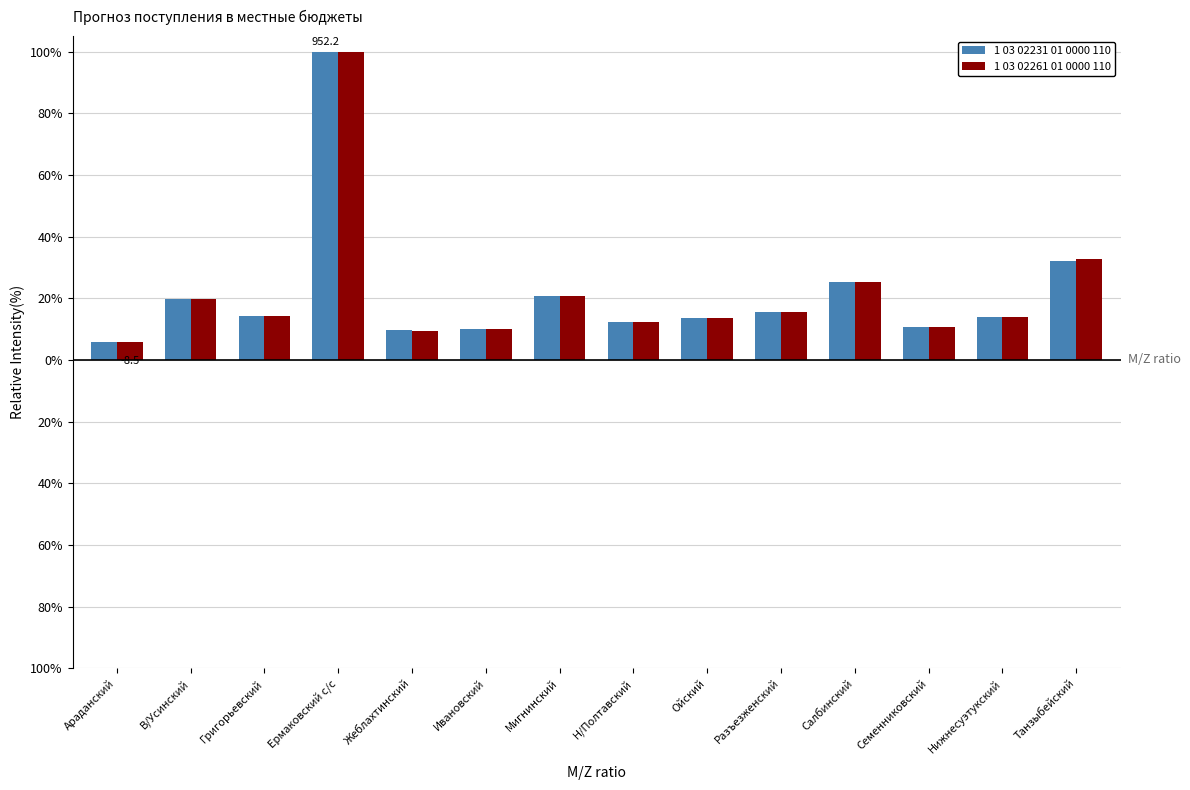

List the labels in order of 1 03 02231 01 0000 110 value, smallest first.

Араданский, Жеблахтинский, Ивановский, Семенниковский, Н/Полтавский, Ойский, Нижнесуэтукский, Григорьевский, Разъезженский, В/Усинский, Мигнинский, Салбинский, Танзыбейский, Ермаковский с/с